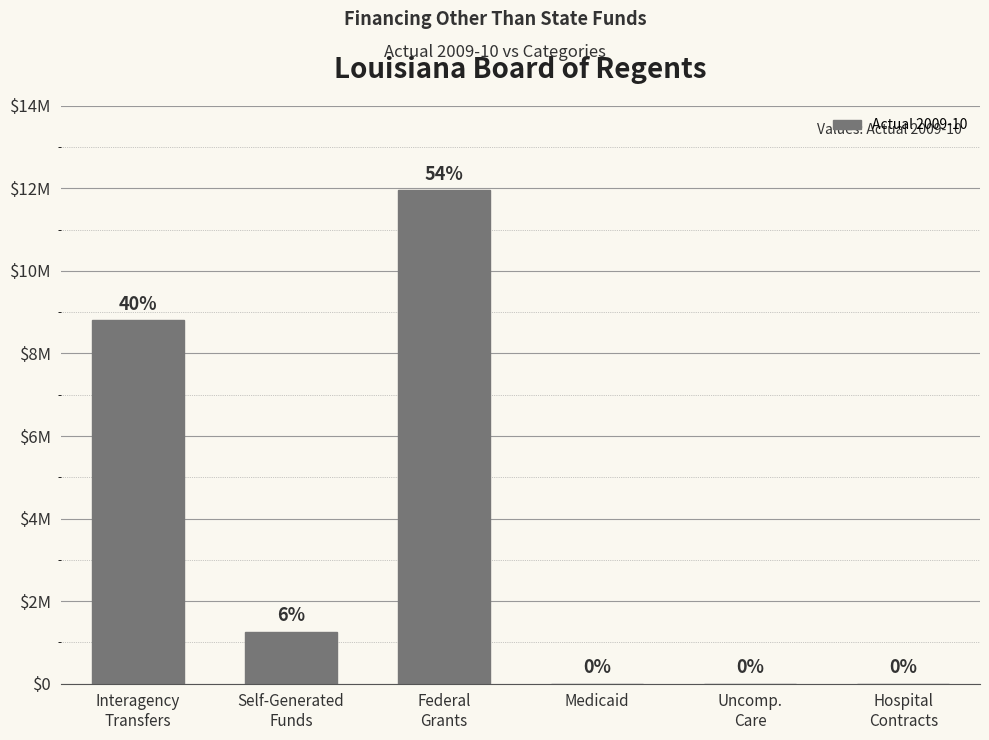

The chart shows a value of 2049022.5 at Self-Generated
Funds. True or false?

False